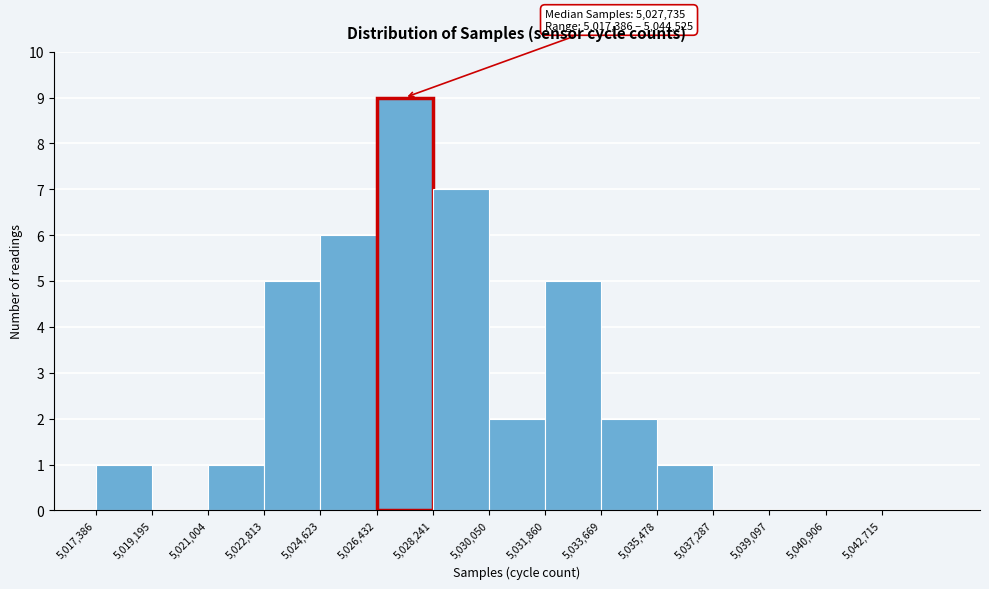

Which range on the x-axis has the tallest bar?

5026400 to 5028200